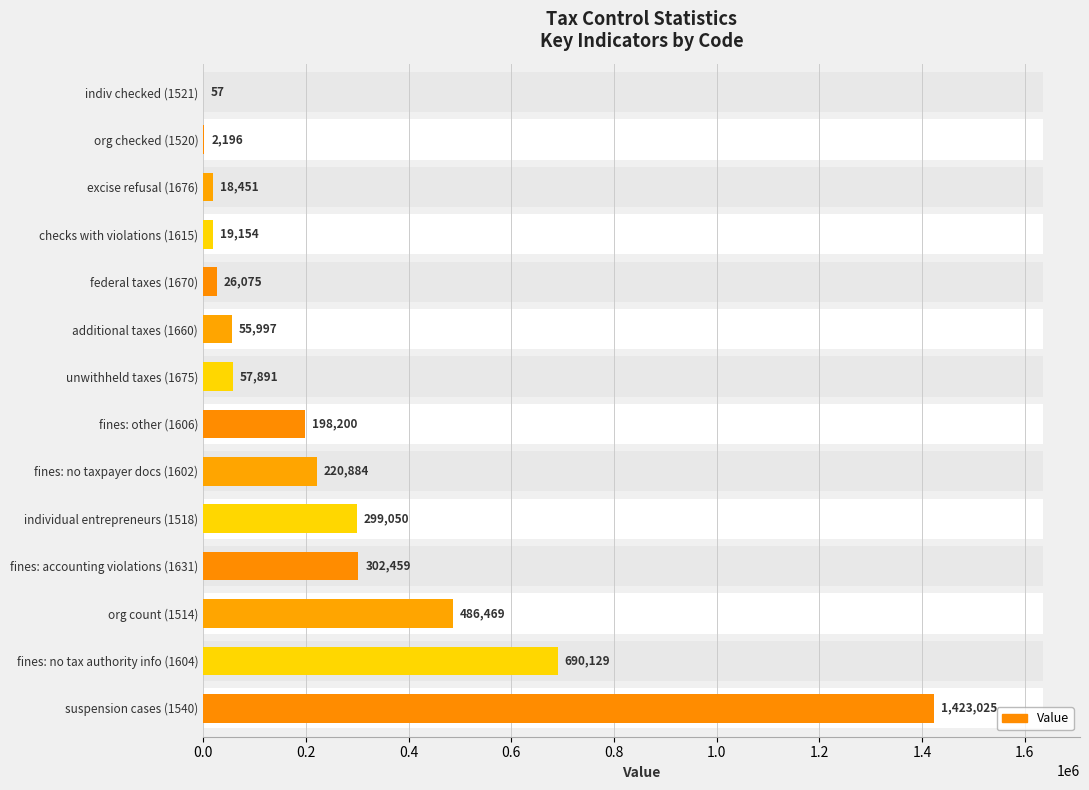

What is the smallest value displayed?

57